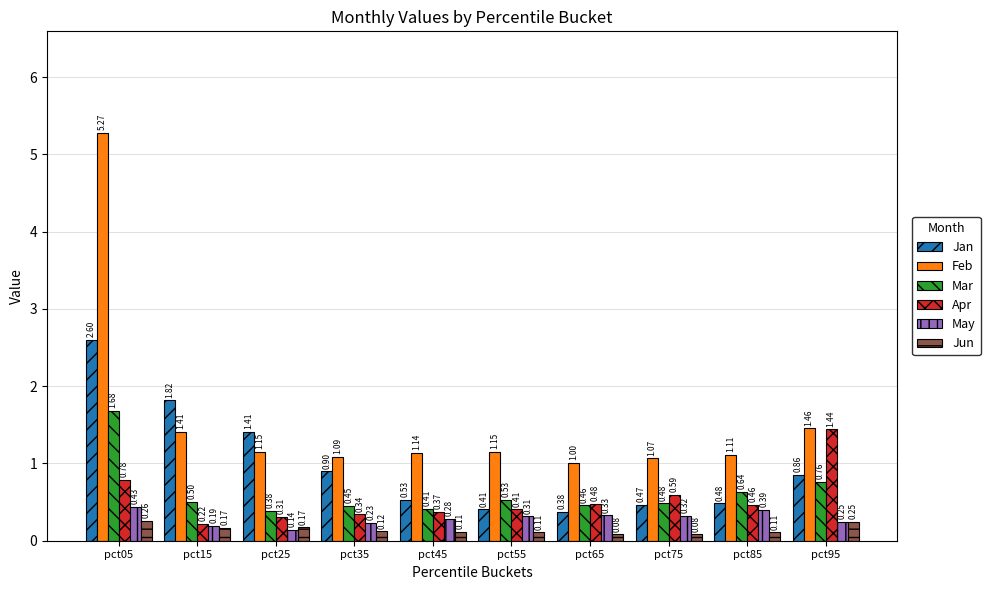

At which label does Feb reach its minimum?

pct65